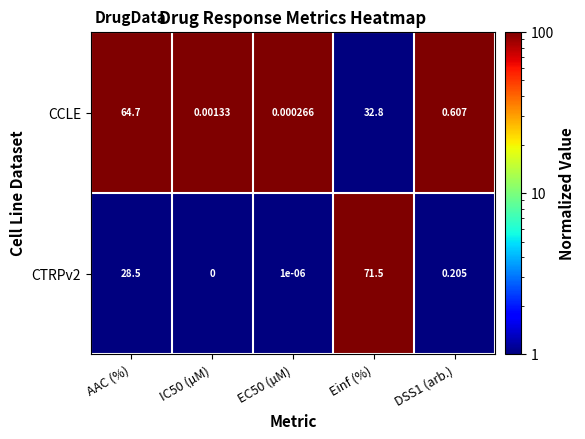

Between AAC (%) and DSS1 (arb.), which series saw the biggest shift?

CCLE